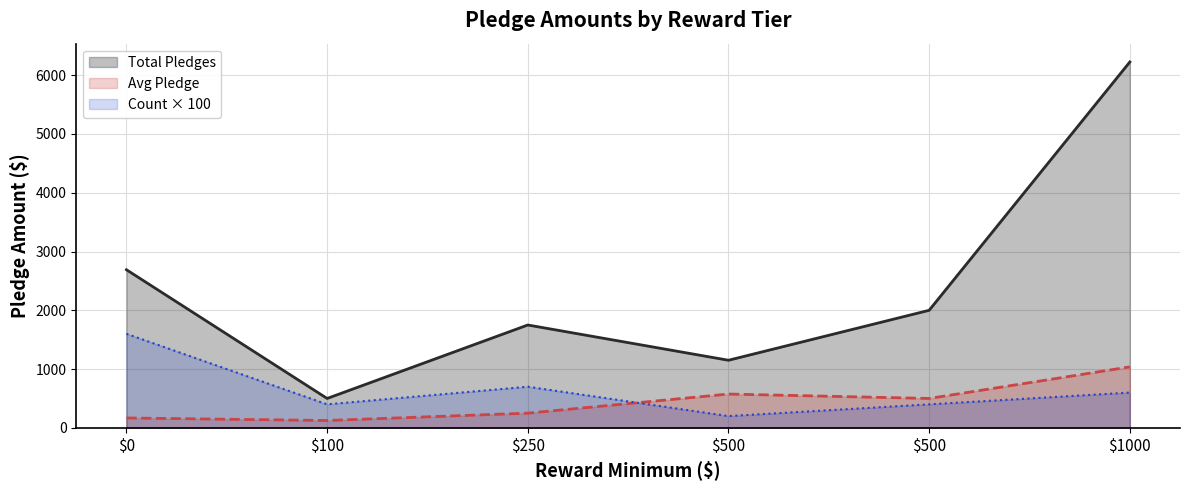

How many lines are shown in the chart?

3